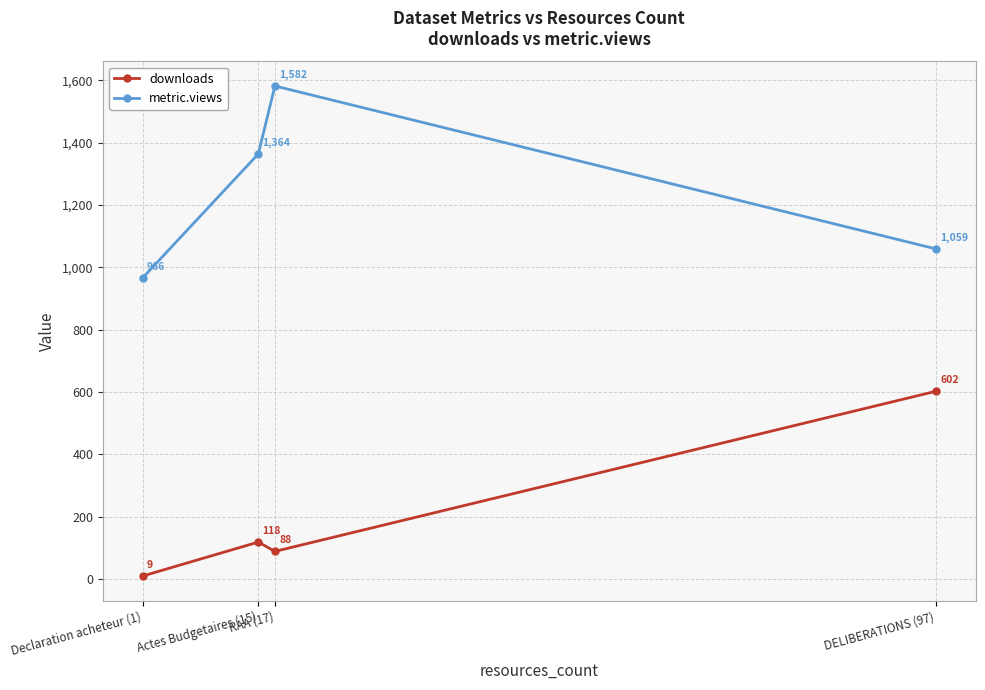

True or false: downloads and metric.views intersect in this chart.

False